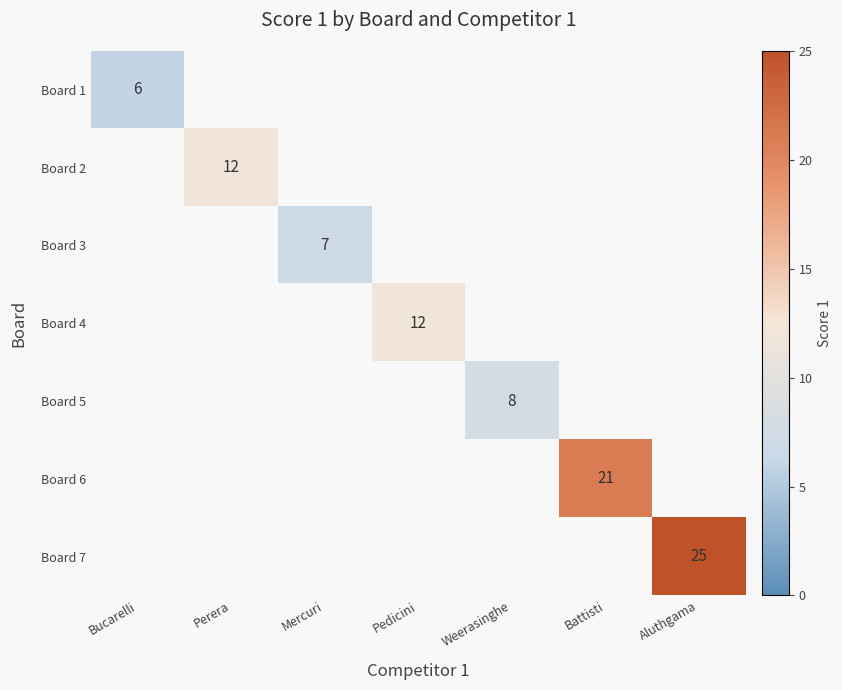

Which category has the highest value across all series?

Aluthgama